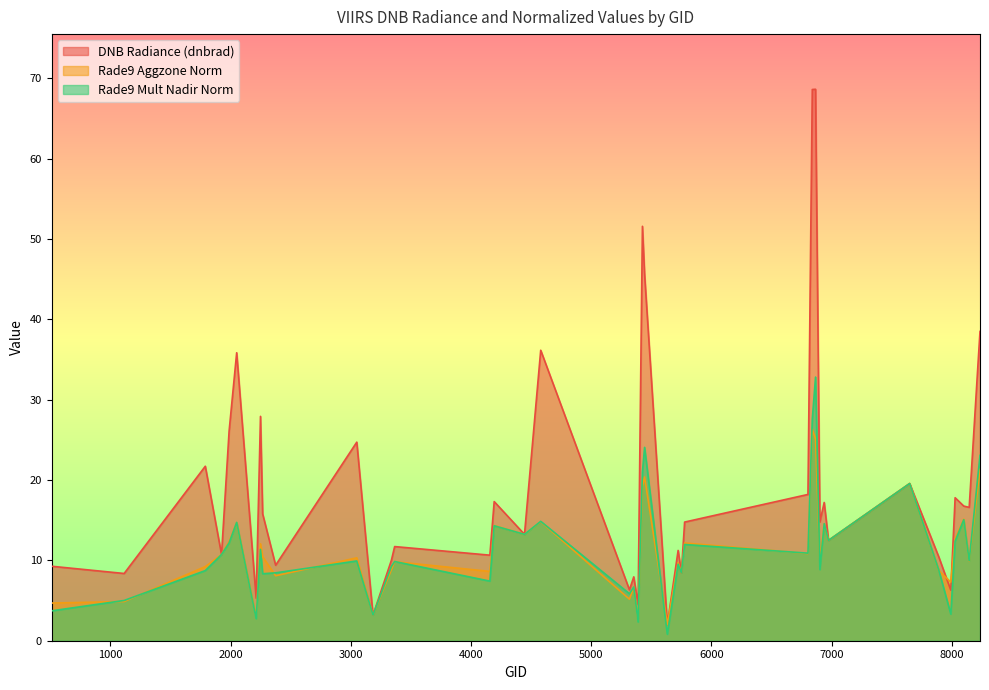

The rade9_mult_nadir_norm series shows 0.9 at 3185. True or false?

False